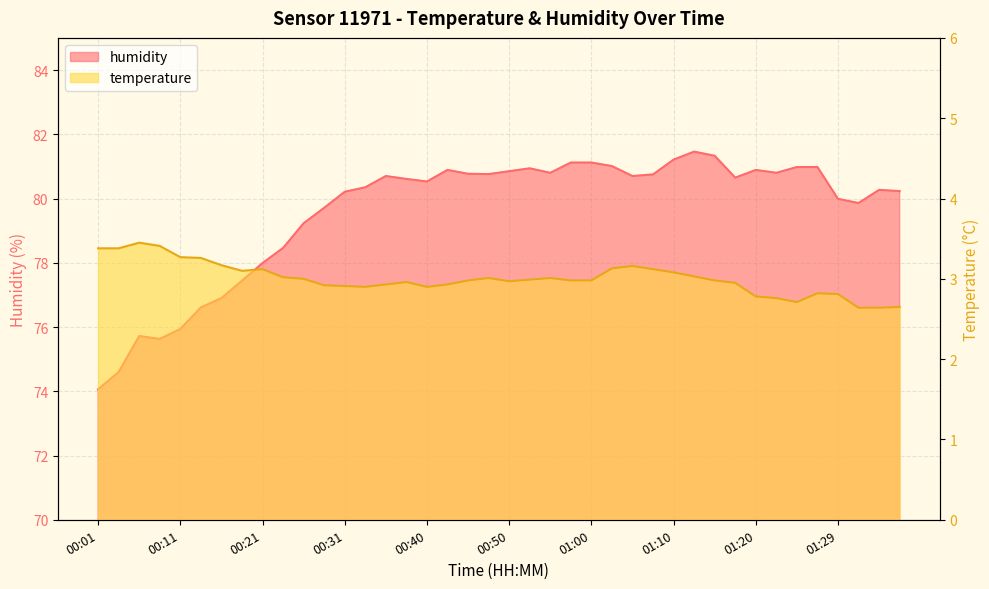

List the labels in order of humidity value, largest first.

01:12, 01:15, 01:10, 00:58, 01:00, 01:02, 01:25, 01:27, 00:53, 00:43, 01:20, 00:50, 00:55, 01:22, 00:45, 00:48, 01:07, 00:35, 01:05, 01:17, 00:38, 00:40, 00:33, 01:34, 01:37, 00:31, 01:29, 01:32, 00:28, 00:26, 00:23, 00:21, 00:18, 00:16, 00:13, 00:11, 00:06, 00:08, 00:03, 00:01